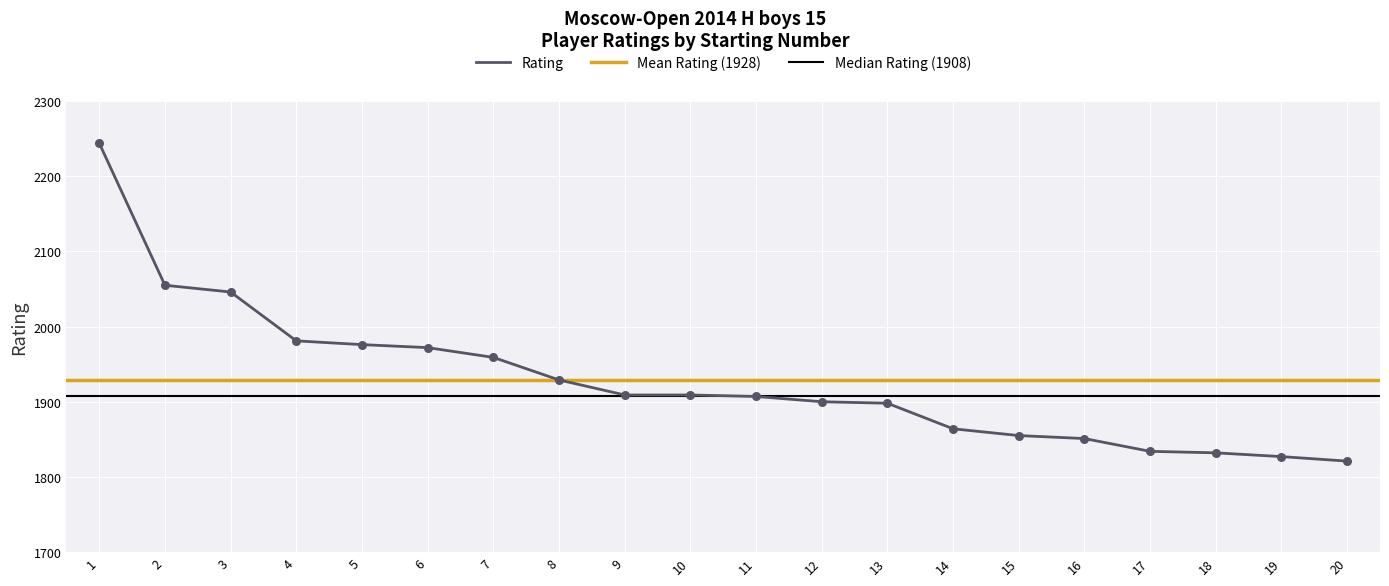

What is the change in value from 2 to 19?

-228